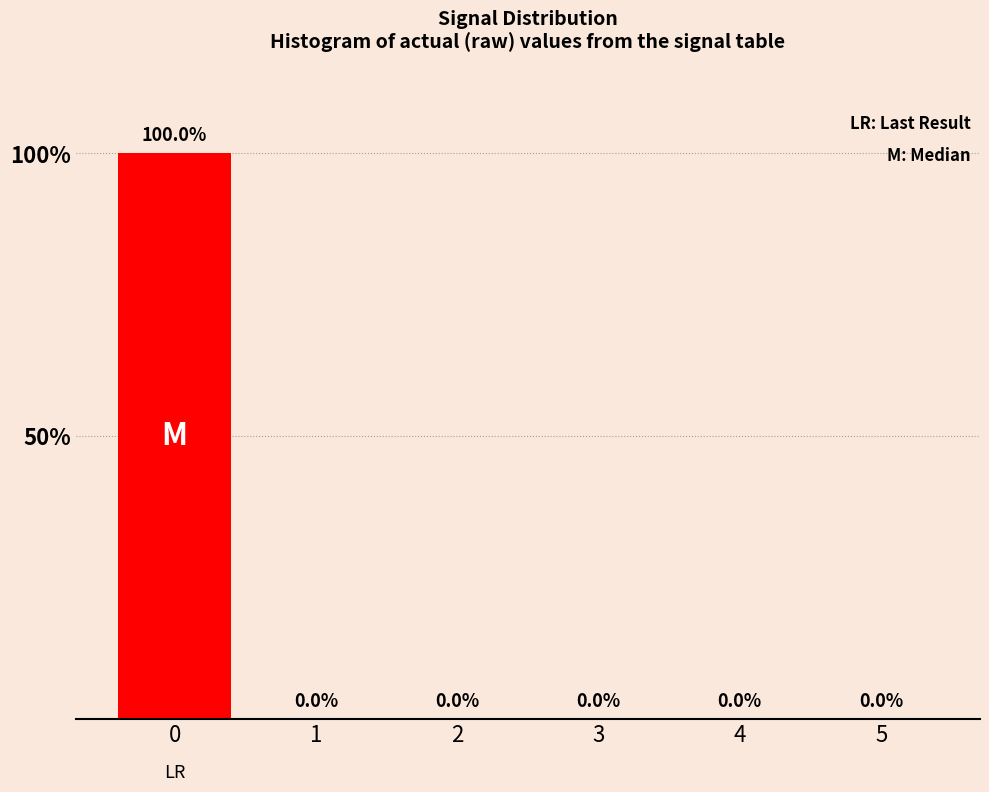

Reading right to left, extract all data points from this chart.

5=0	4=0	3=0	2=0	1=0	0=100